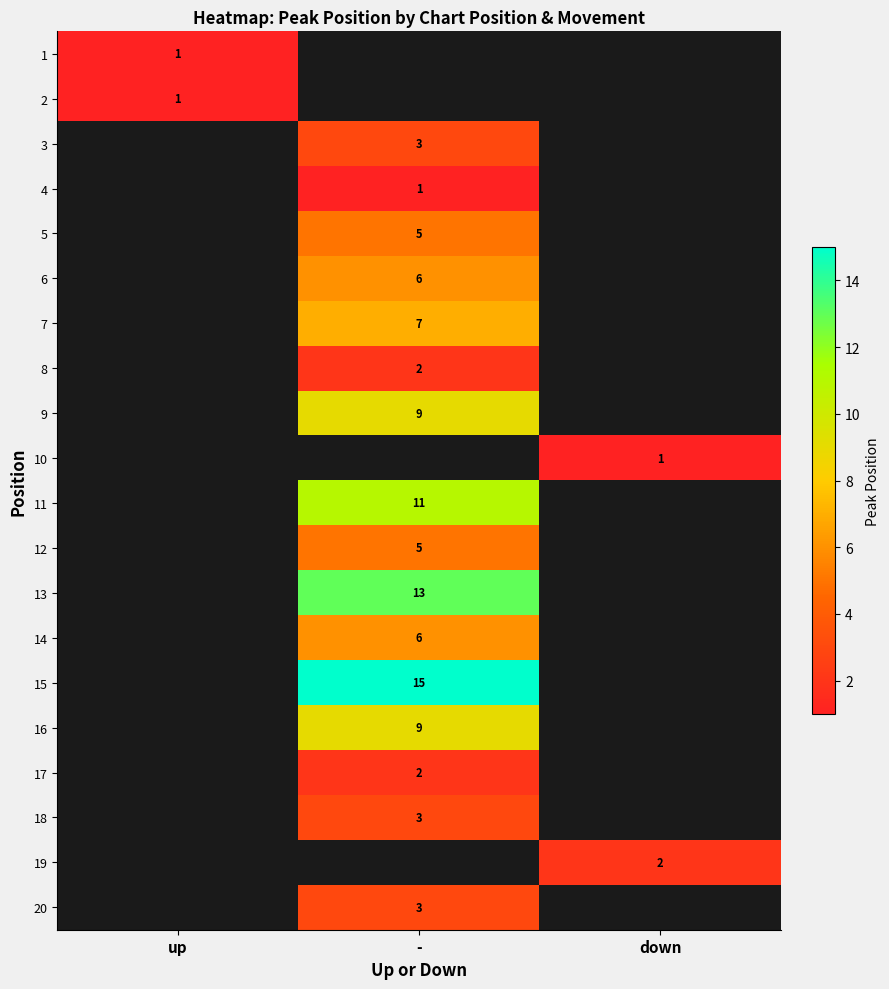

The 7 series shows 2 at -. True or false?

False